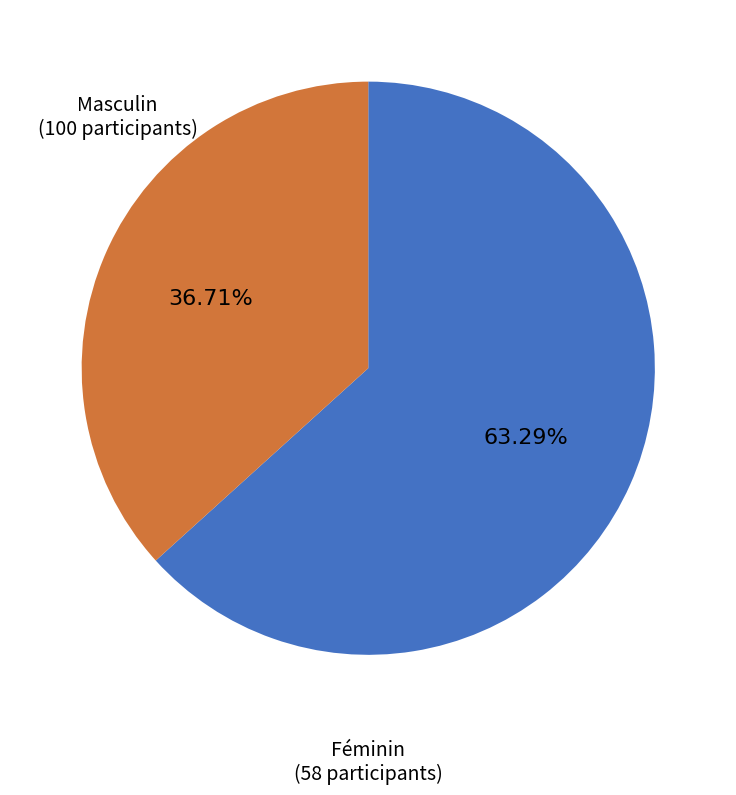

What is the smallest slice in the pie chart?

Féminin